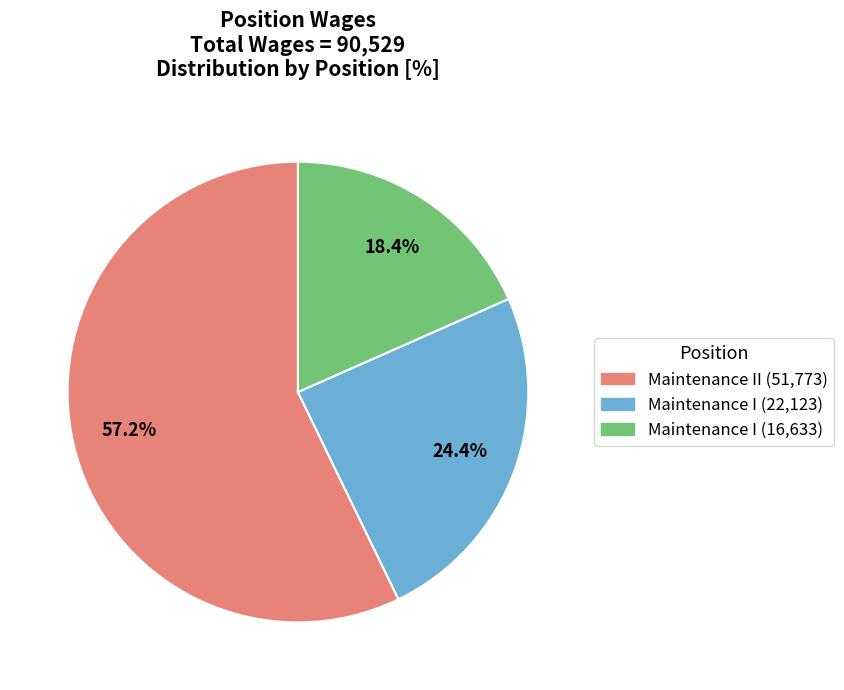

How many segments does this pie chart have?

3